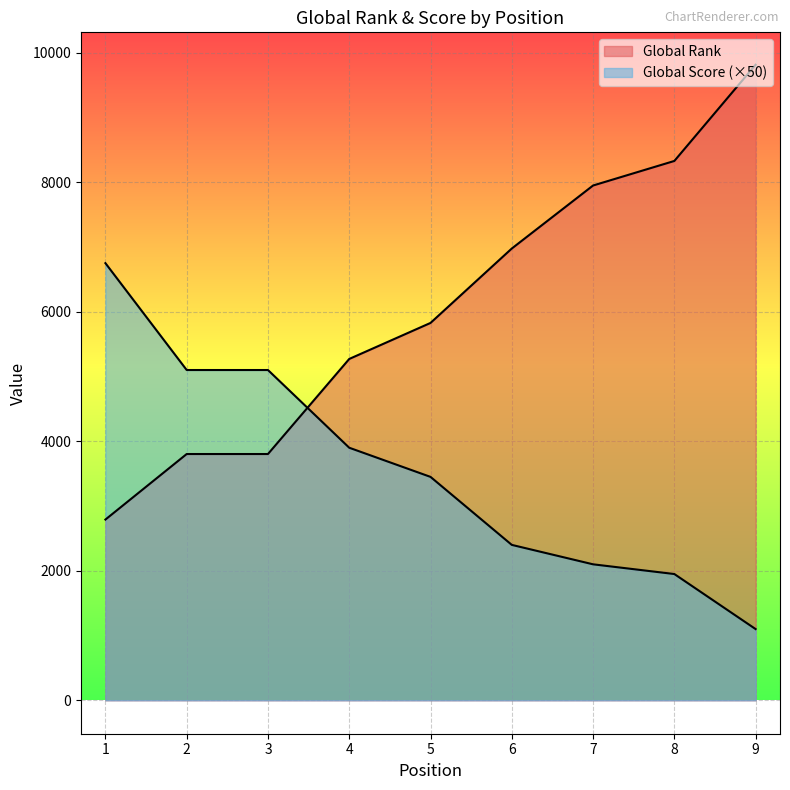

Which series changed the most between 4 and 8?

Global Rank